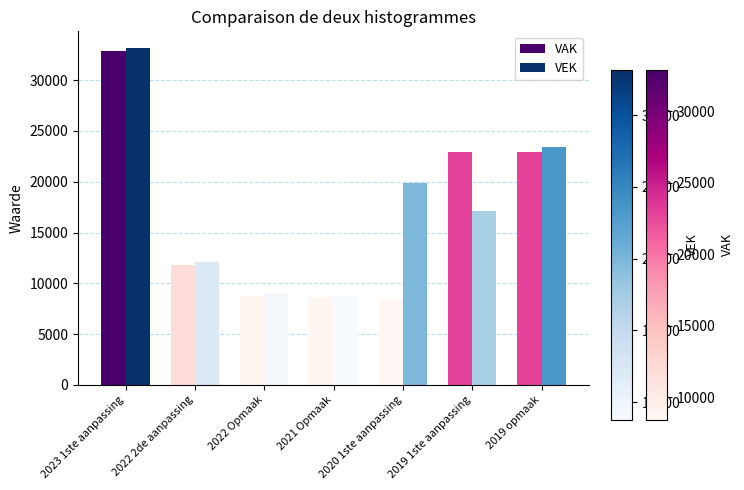

What is the spread (max minus min) of values at 2023 1ste aanpassing?

257